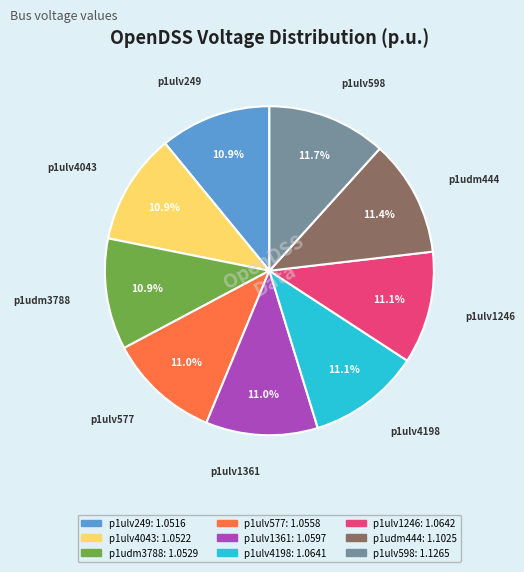

What percentage is the p1ulv577 slice, to the nearest percent?

11%